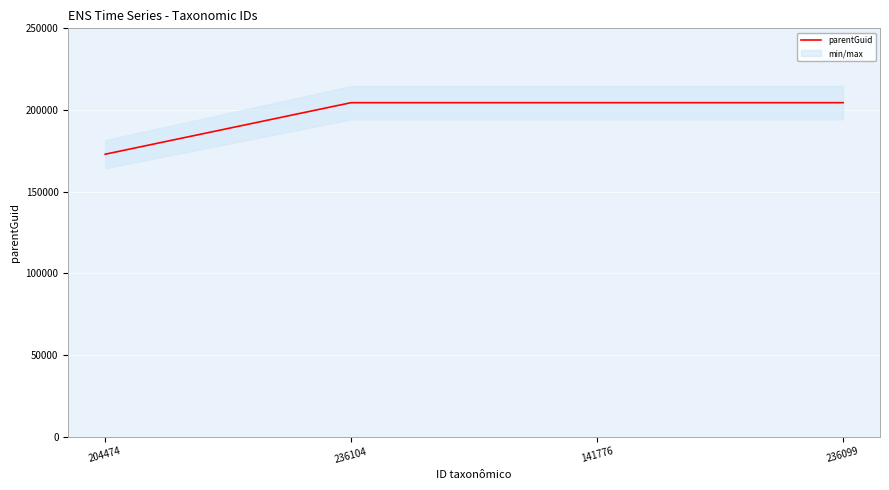

True or false: the data shows 204474 at 236104.

True